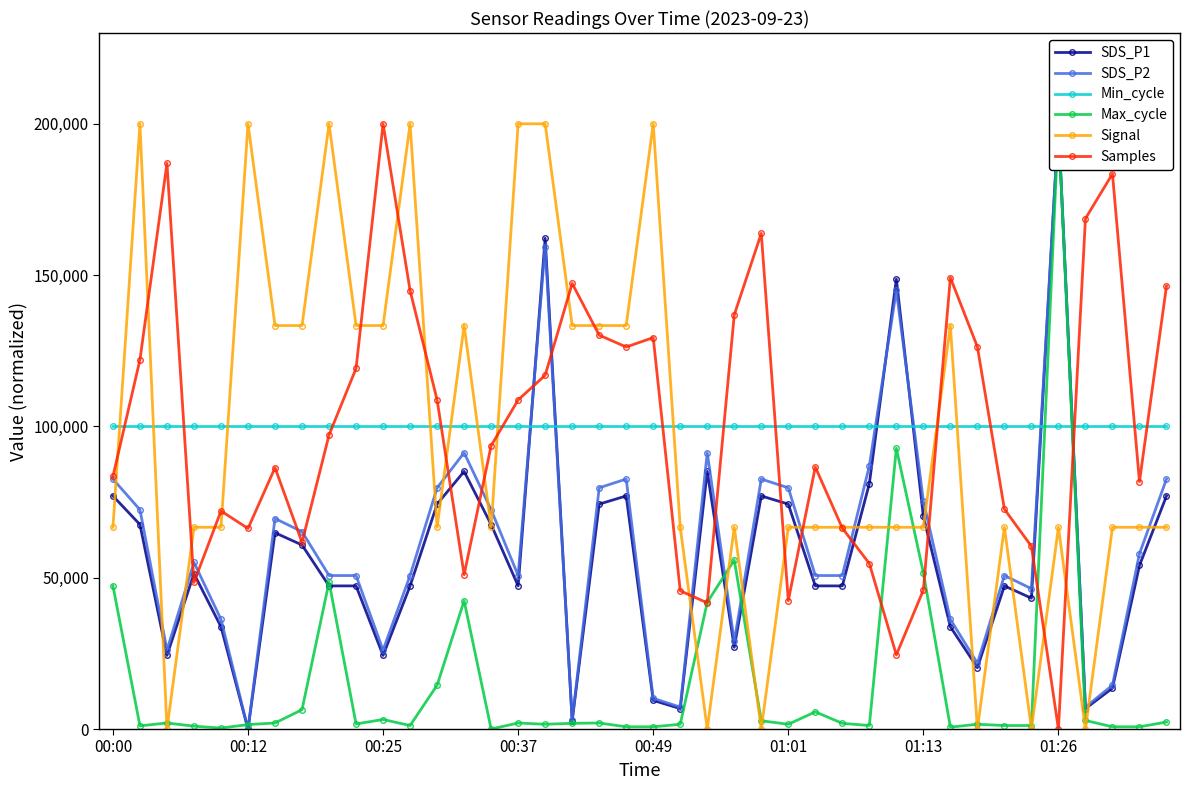

The value of Samples at 00:12 is 66275.3. True or false?

True